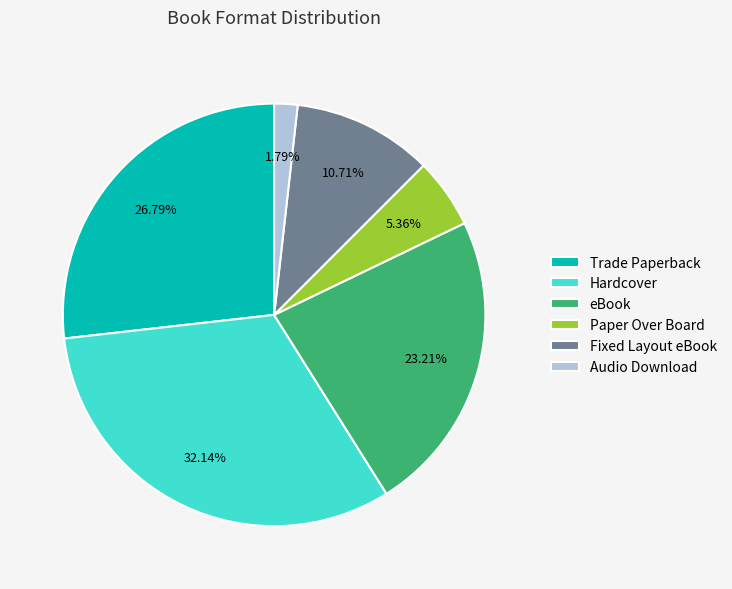

What is the total percentage of Fixed Layout eBook and Paper Over Board?

16.1%